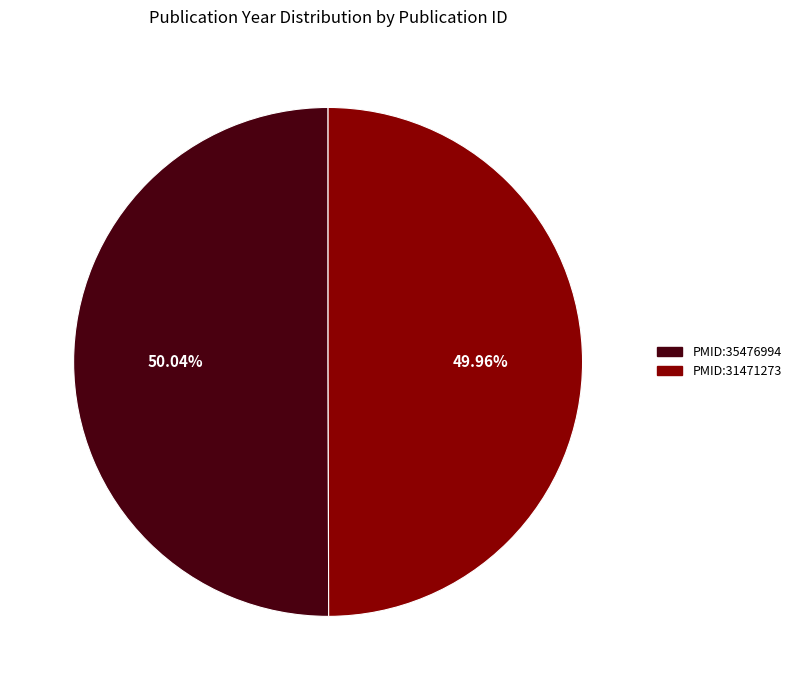

What portion of the pie excludes PMID:31471273?

50.0%